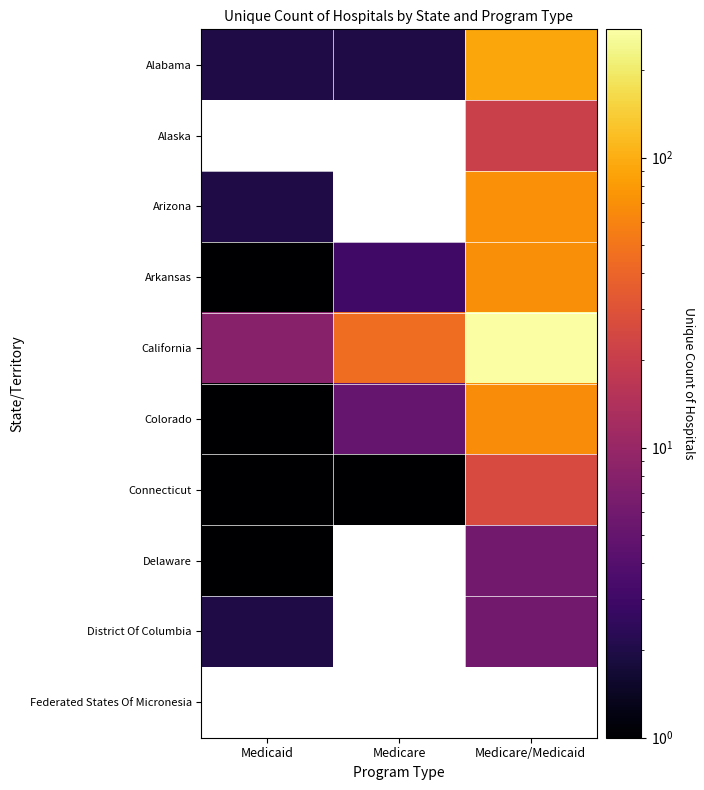

Is the value of District Of Columbia at Medicare greater than the value of Alaska at Medicaid?

No